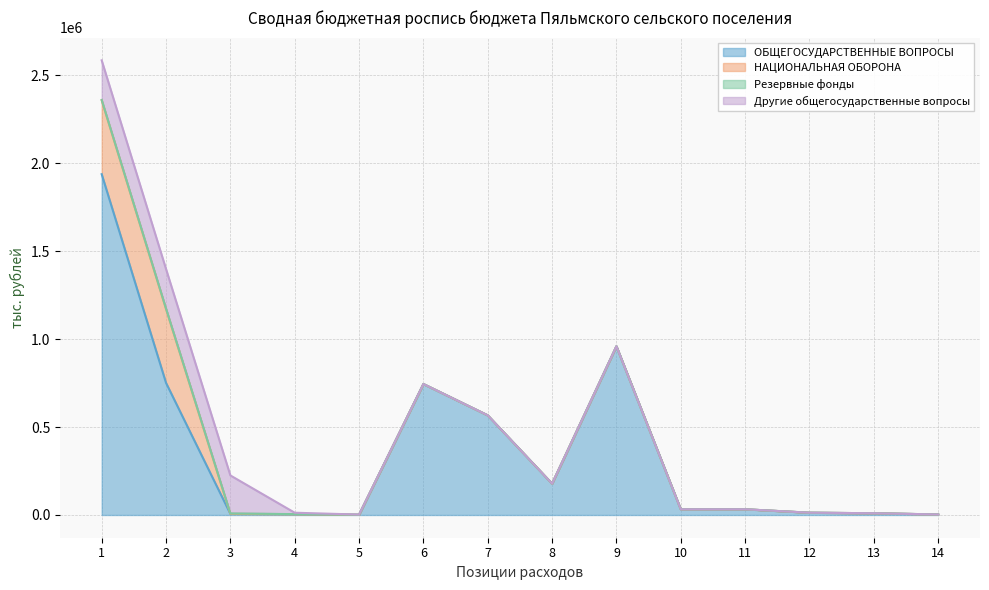

Which series has the largest total across all categories?

ОБЩЕГОСУДАРСТВЕННЫЕ ВОПРОСЫ